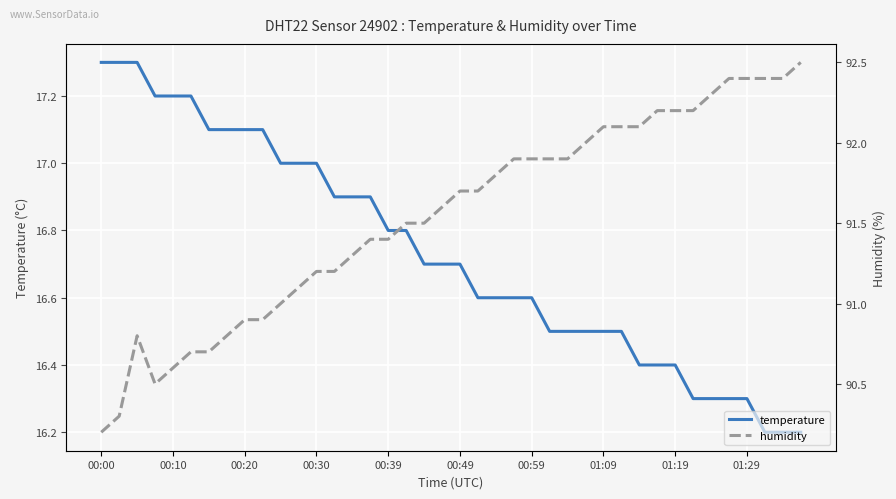

Does the chart display data point markers on the line(s)?

No